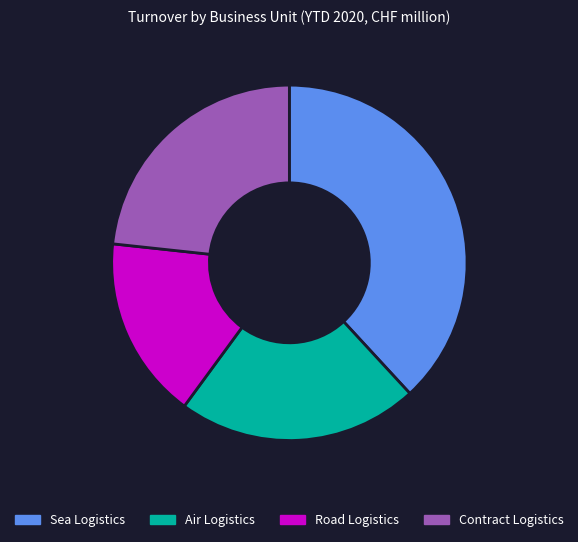

Does any single category account for the majority?

No